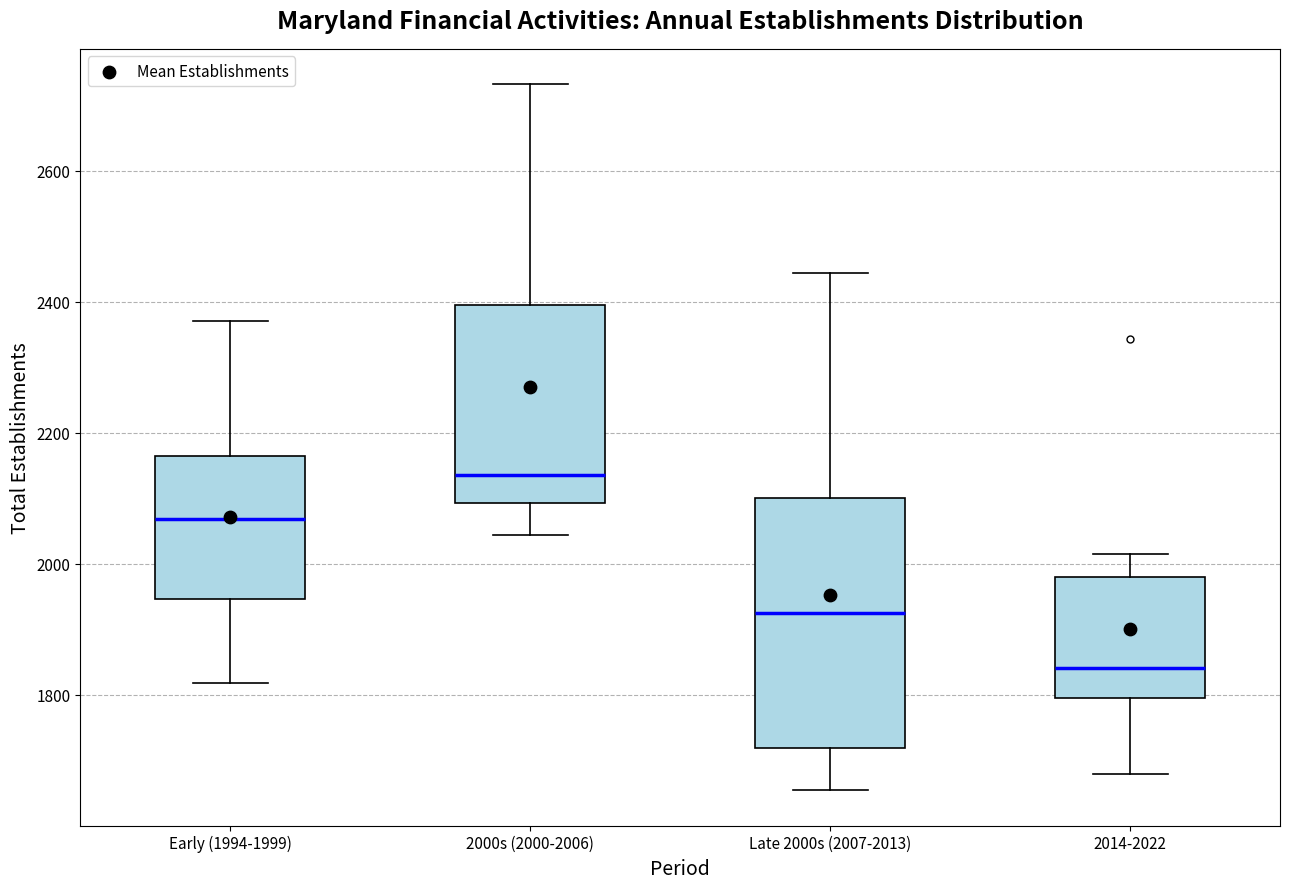

Comparing the boxes themselves (not the whiskers), which one is the tallest?

Late 2000s (2007-2013)